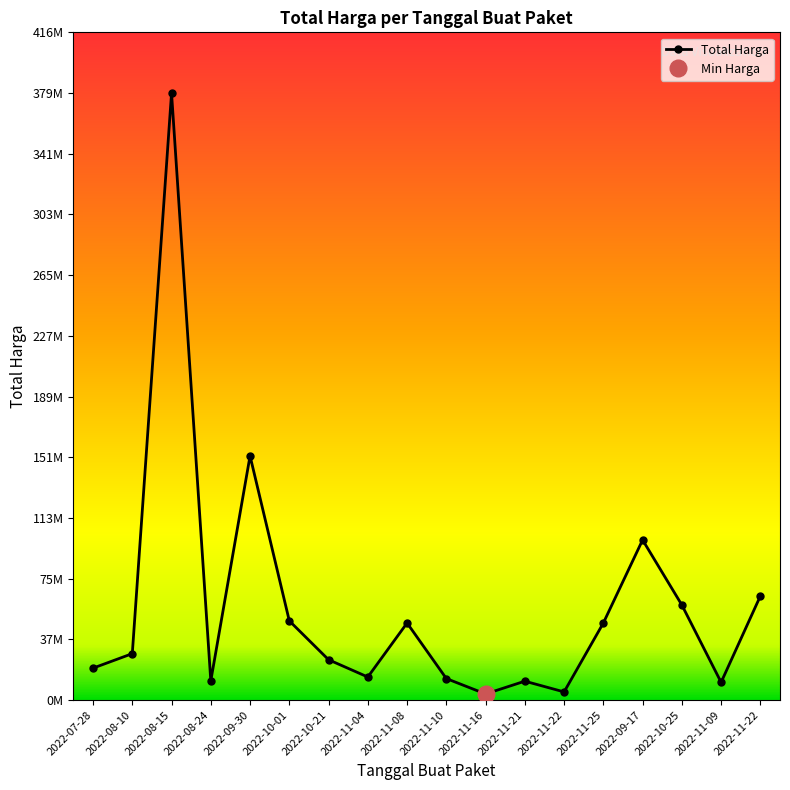

What is the smallest value displayed?

3825000